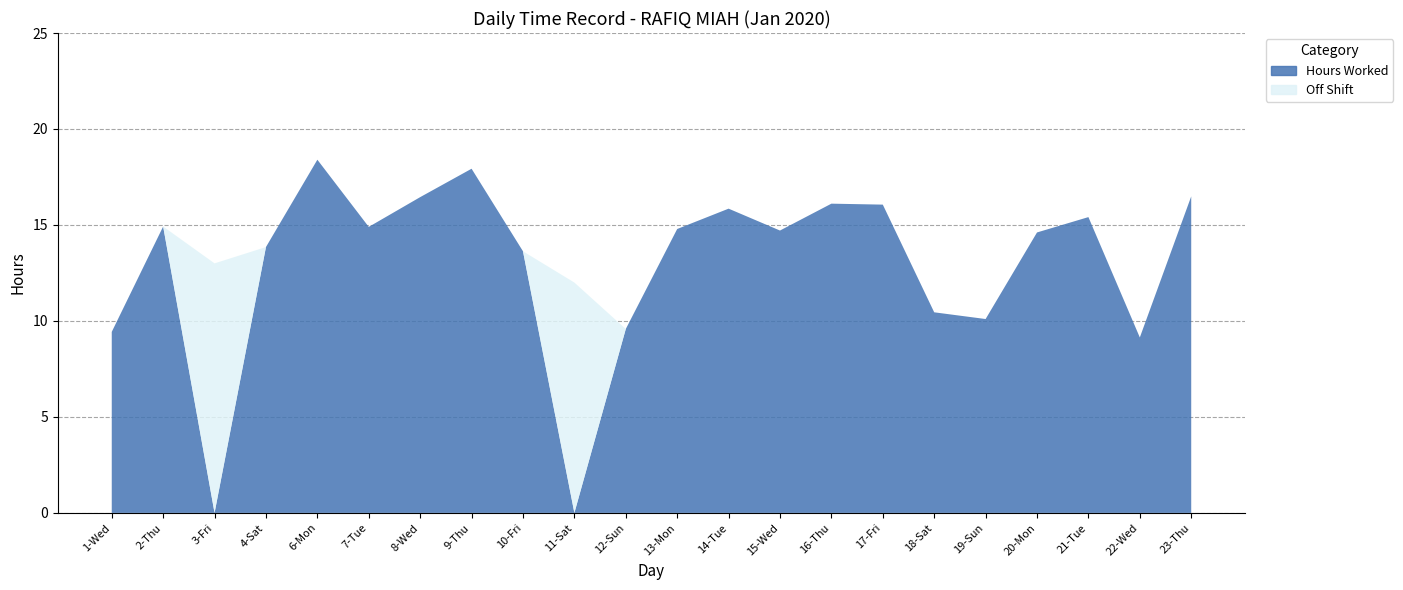

Reading right to left, extract all data points from this chart.

Hours Worked: 16.5	9.1	15.4	14.6	10.1	10.4	16.1	16.1	14.7	15.8	14.8	9.6	0.0	13.6	17.9	16.4	14.9	18.4	13.8	0.0	14.9	9.4
Break: 0.0	0.0	0.0	0.0	0.0	0.0	0.0	0.0	0.0	0.0	0.0	0.0	0.0	0.0	0.0	0.0	0.0	0.0	0.0	0.0	0.0	0.0
Off Shift: 0.0	0.0	0.0	0.0	0.0	0.0	0.0	0.0	0.0	0.0	0.0	0.0	12.0	0.0	0.0	0.0	0.0	0.0	0.0	13.0	0.0	0.0